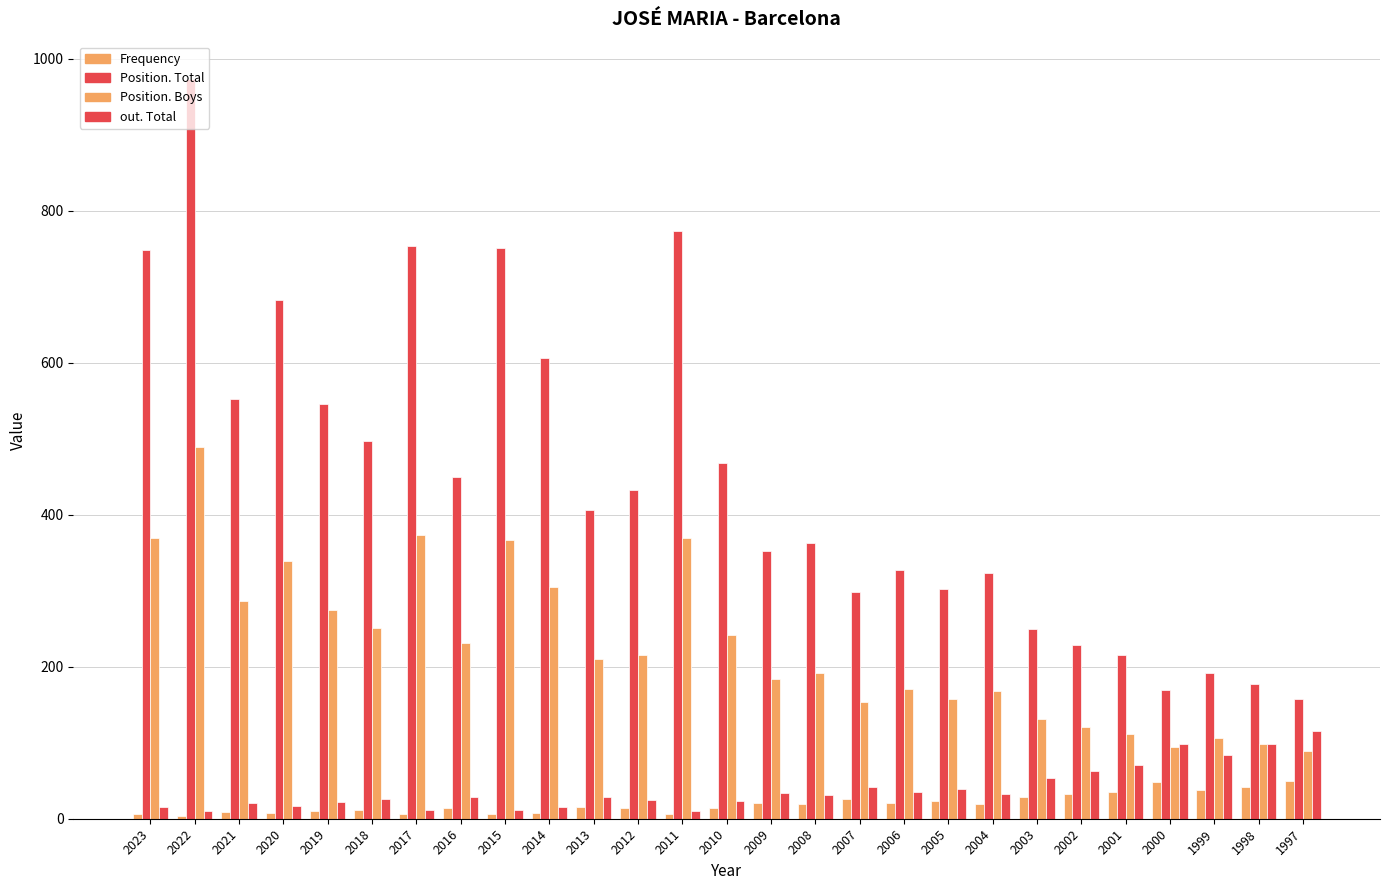

What is the difference between the second highest and minimum values in the Position. Total series?

616